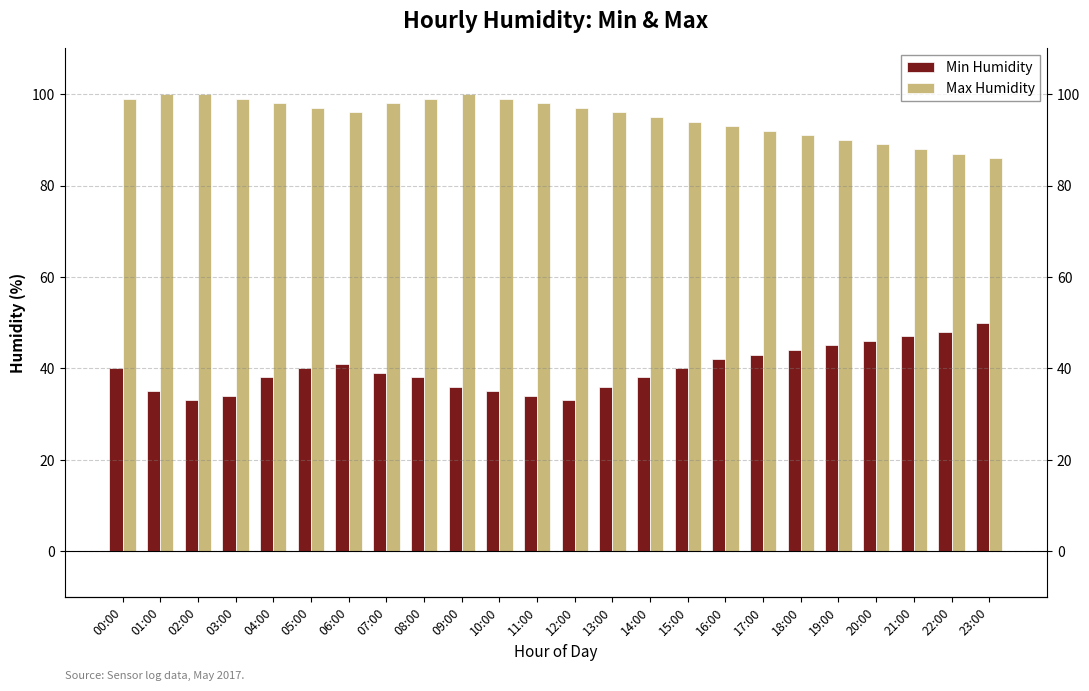

Rank the series by their maximum value, from highest to lowest.

Max Humidity, Min Humidity